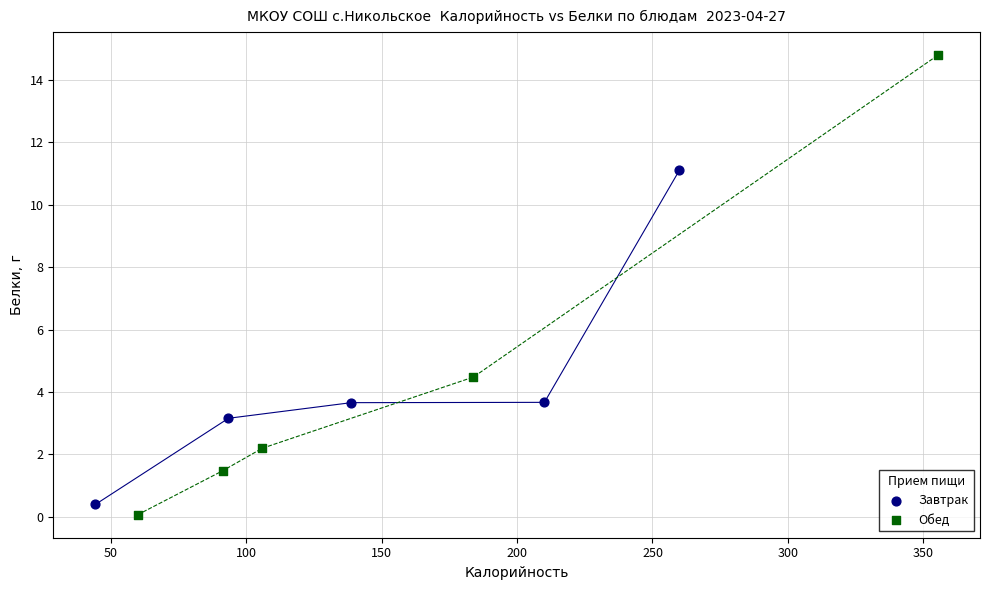

Which series contains the highest Y value?

Обед